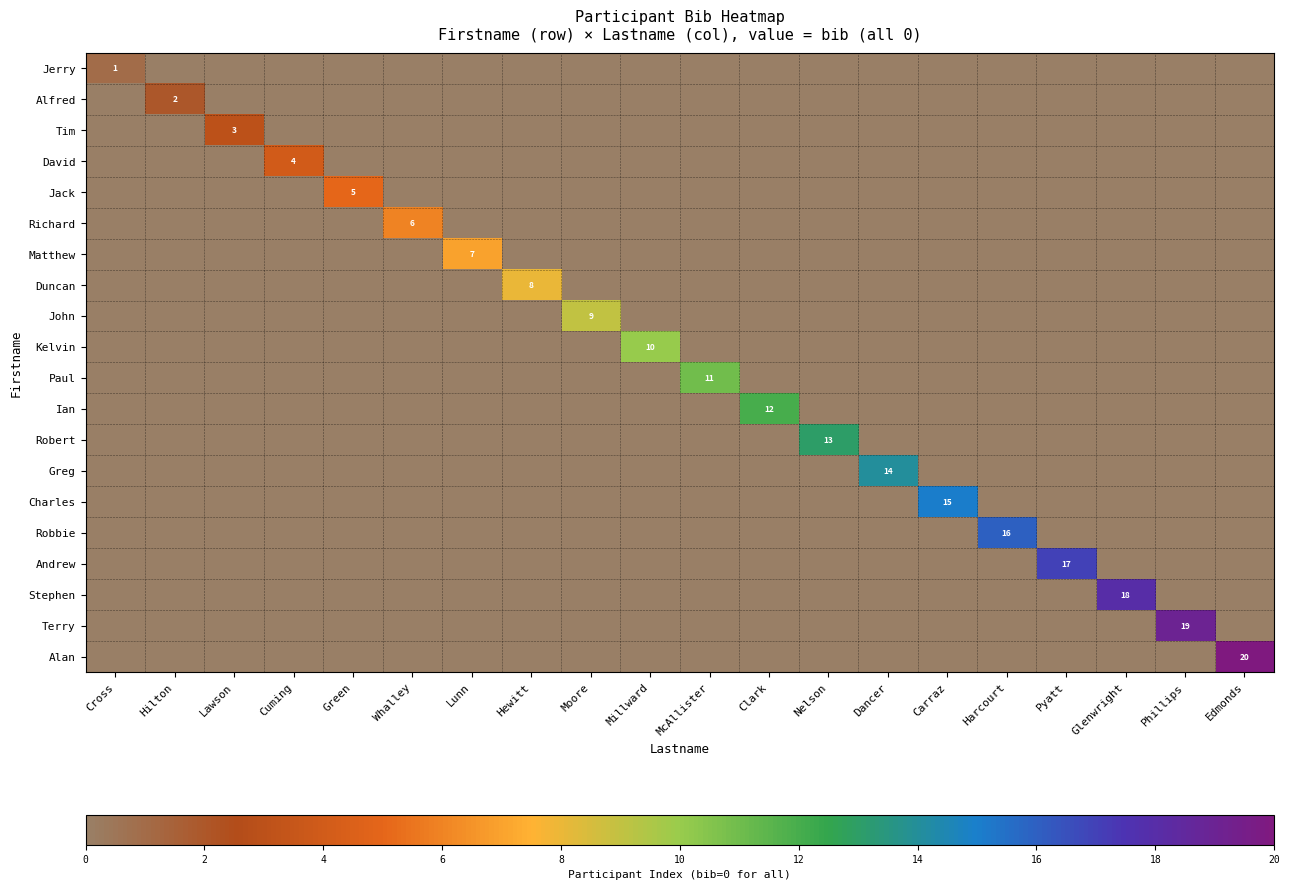

Is it true that Stephen equals 0 at Whalley?

True